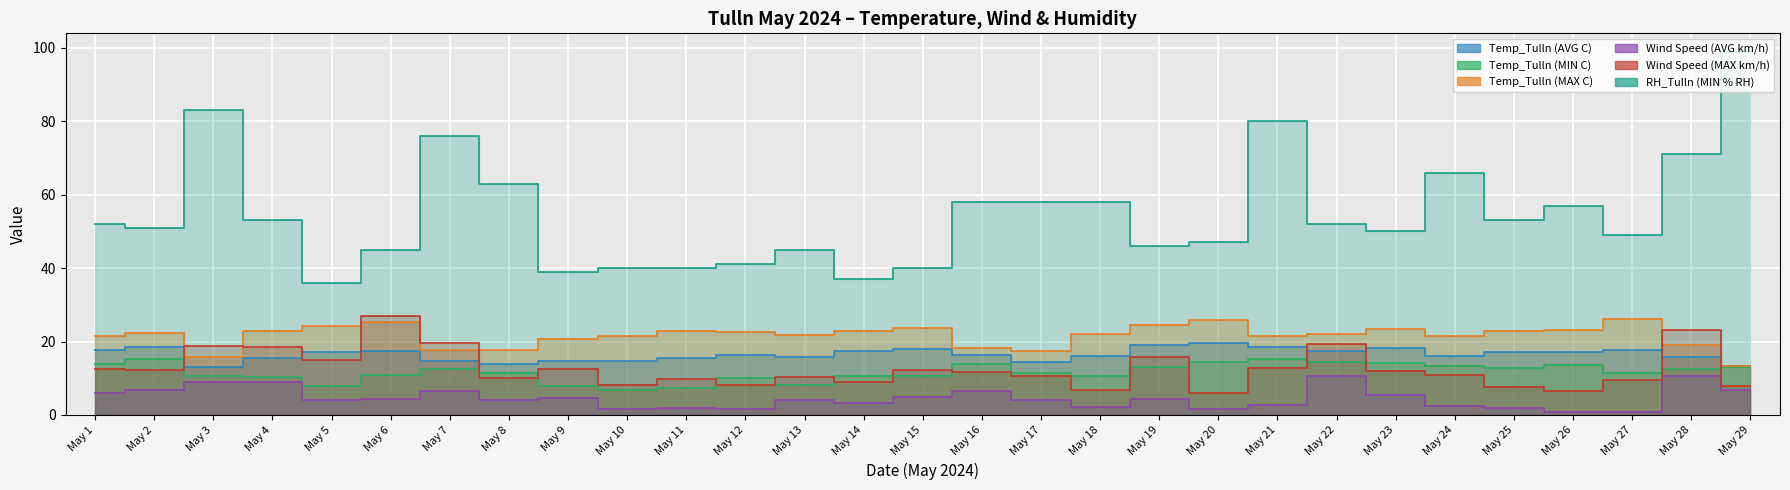

At which label is RH_Tulln (MIN % RH) closest to 67?

May 24